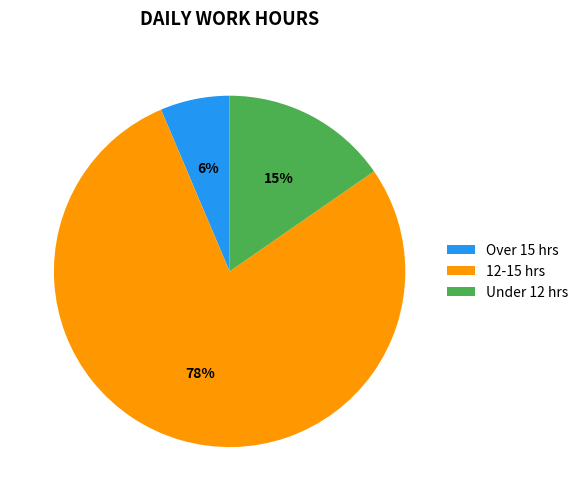

To the nearest percent, what portion does Over 15 hrs represent?

6%